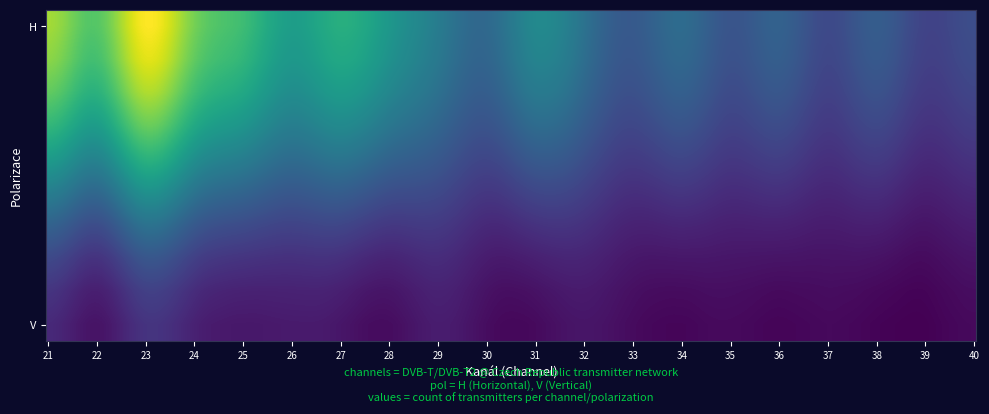

How many values are below 11?

20